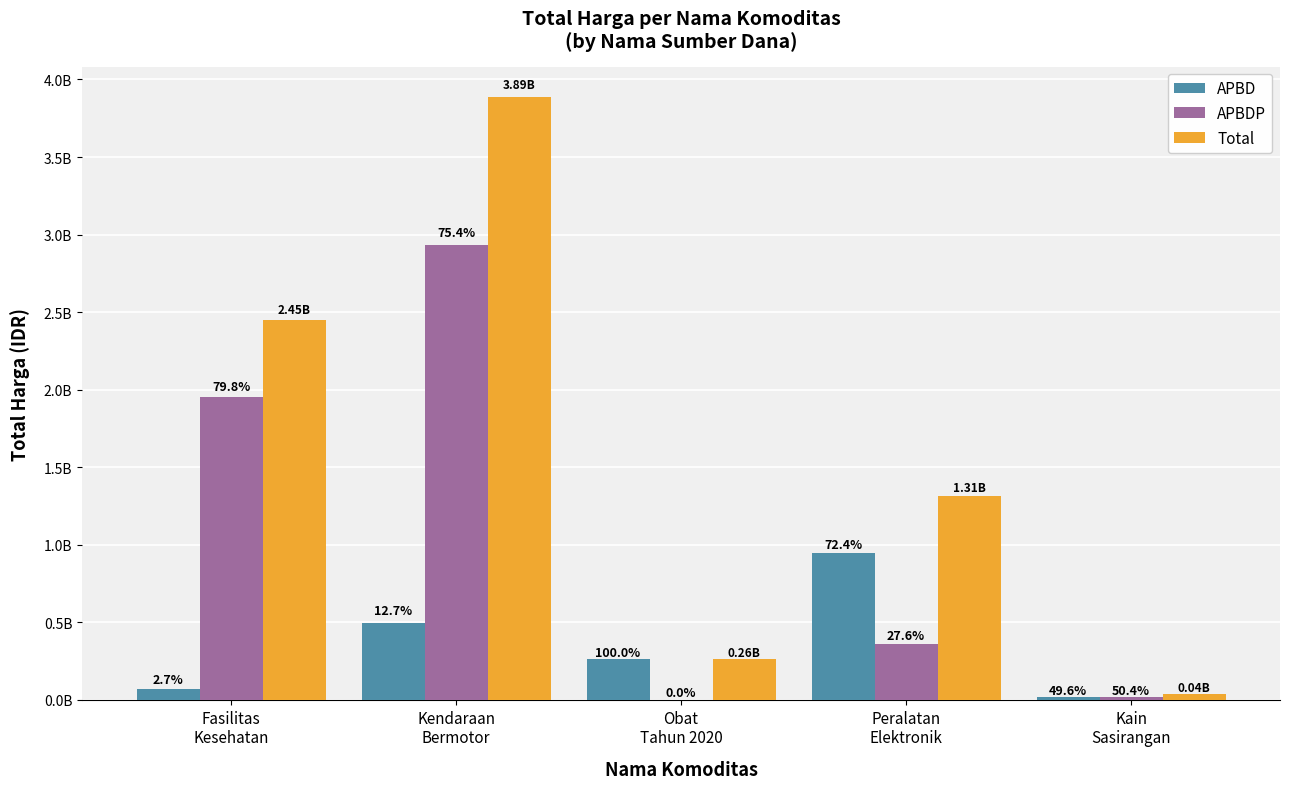

What are all the series names shown in the legend?

APBD, APBDP, Total